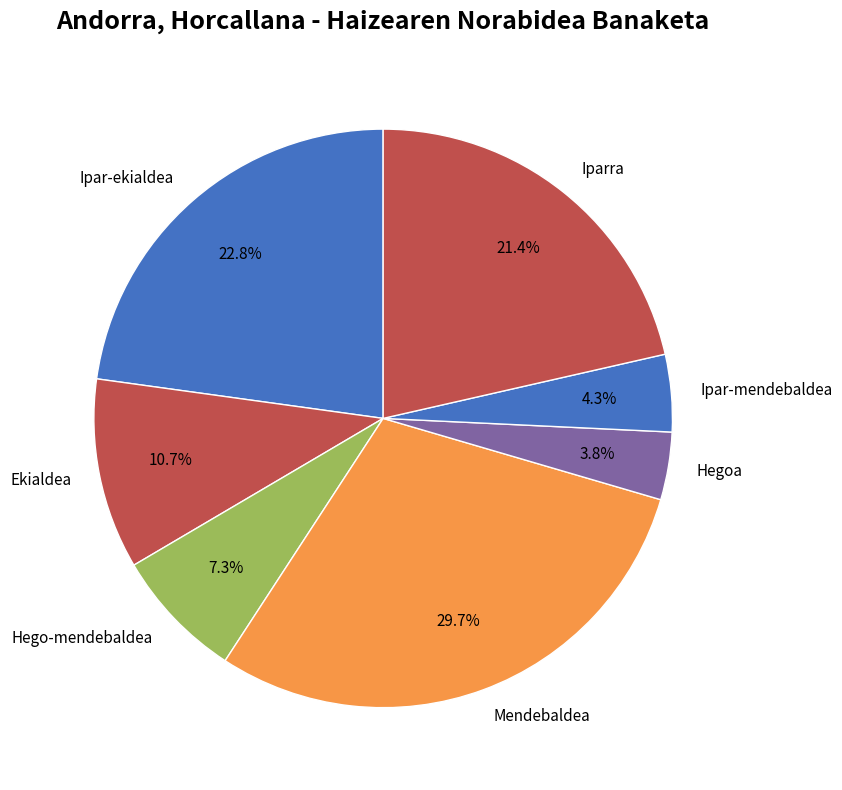

Count the number of slices in the pie.

7